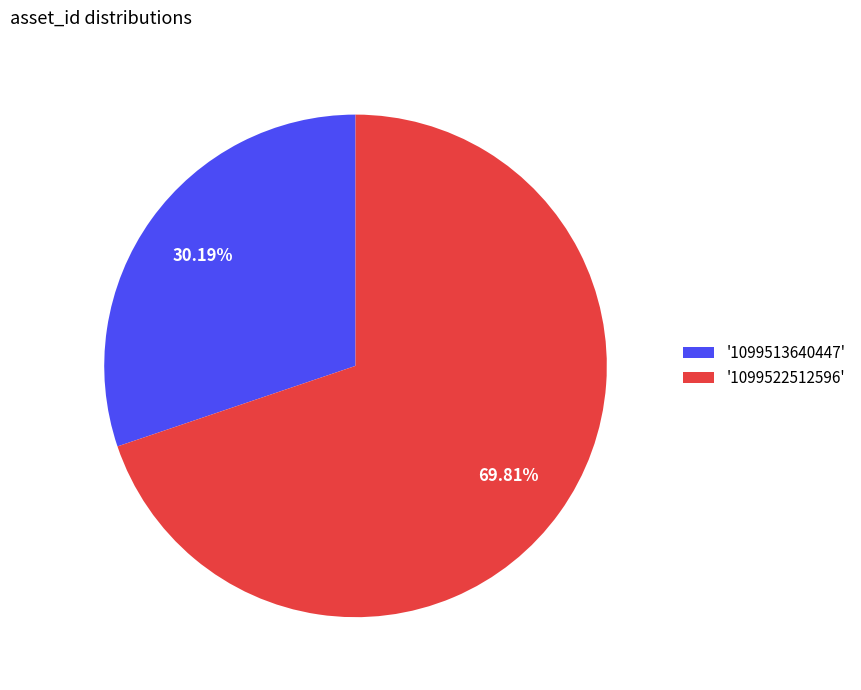

How many slices are in this pie chart?

2